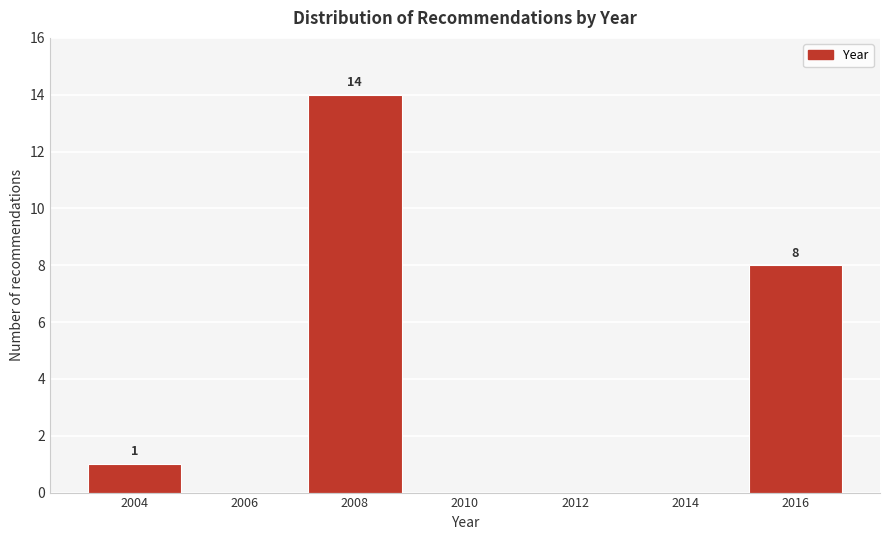

Reading left to right, list all the values displayed in this chart.

2004=1	2006=0	2008=14	2010=0	2012=0	2014=0	2016=8